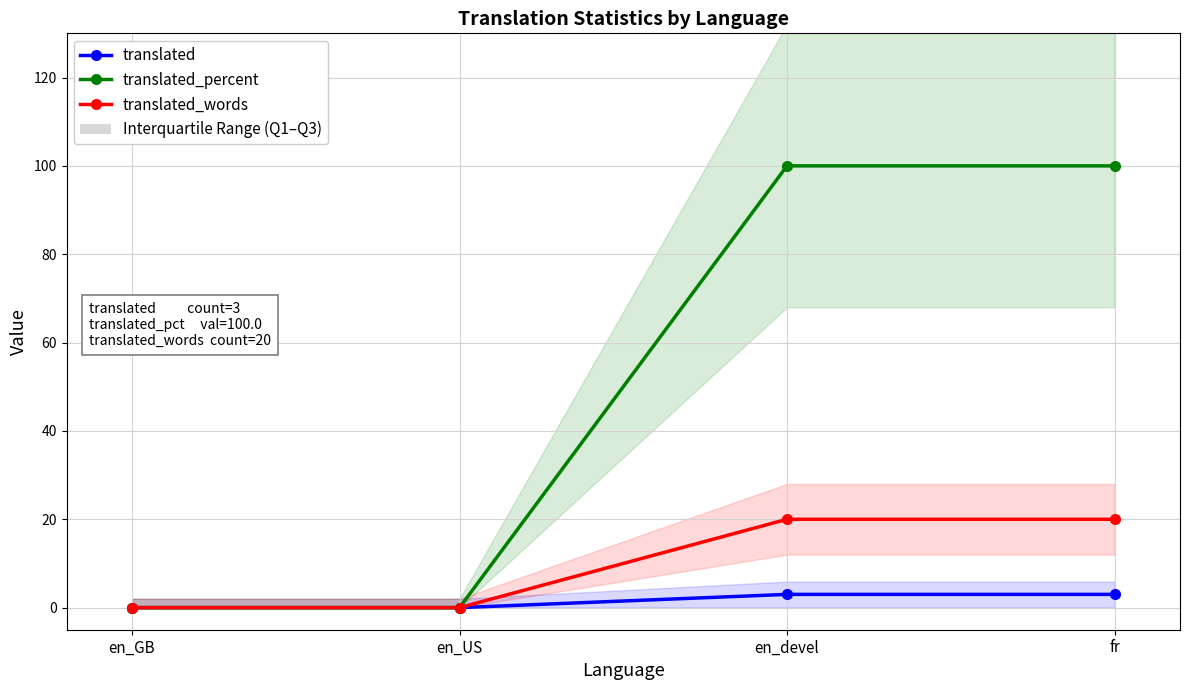

What is the average value of the translated series?

2